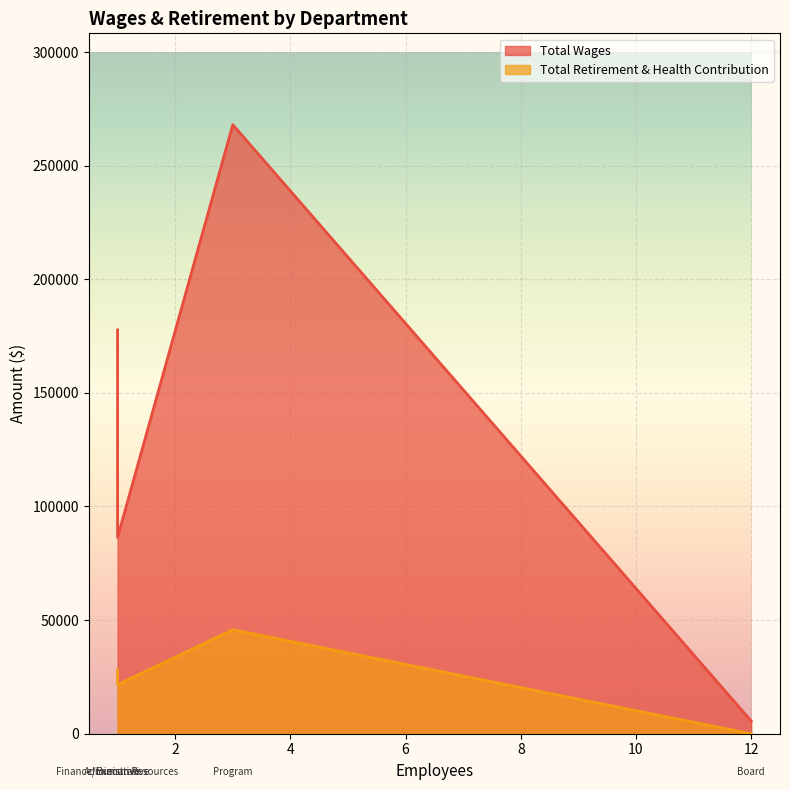

Does the chart display data point markers on the line(s)?

No